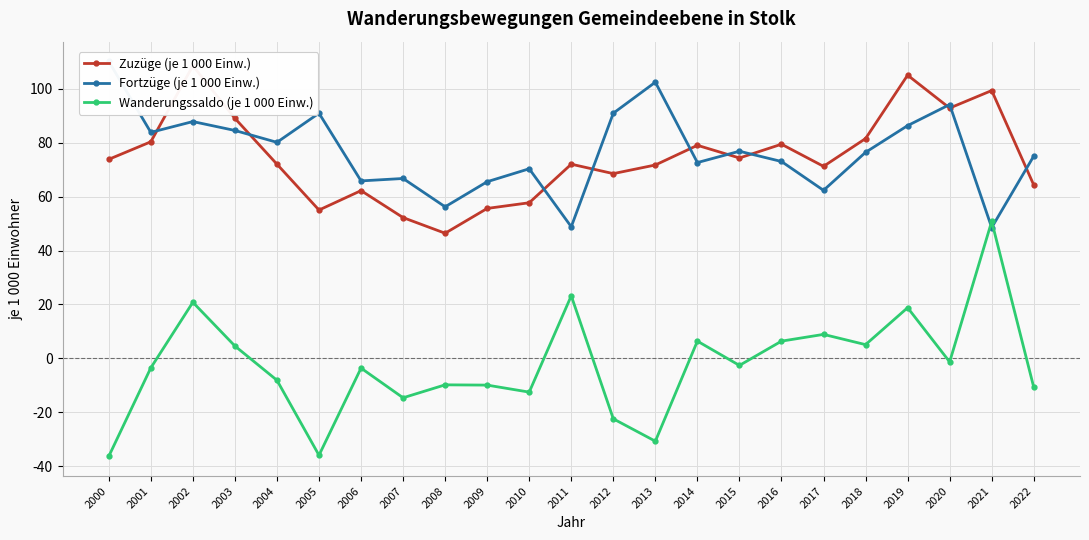

The value of Fortzüge (je 1 000 Einw.) at 2010 is 70.3. True or false?

True